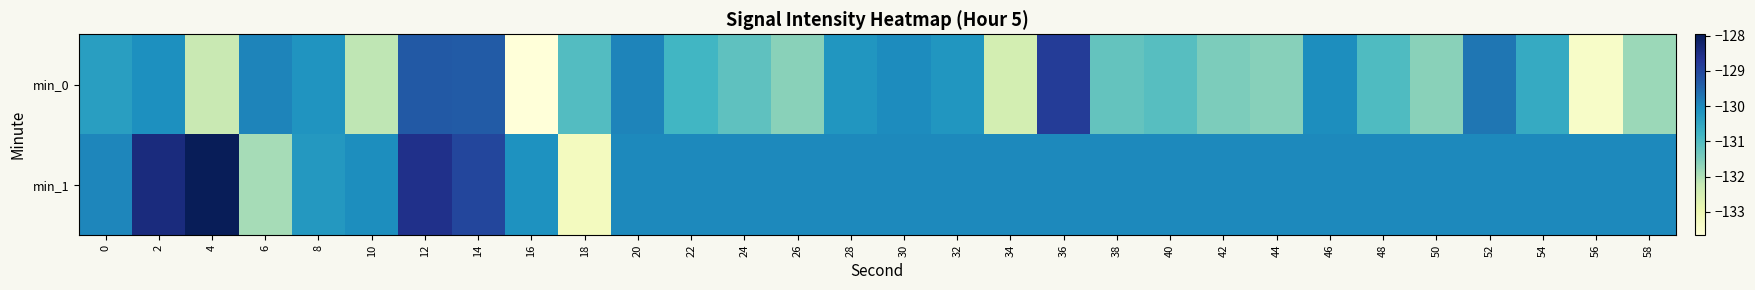

How many series are shown in this chart?

2